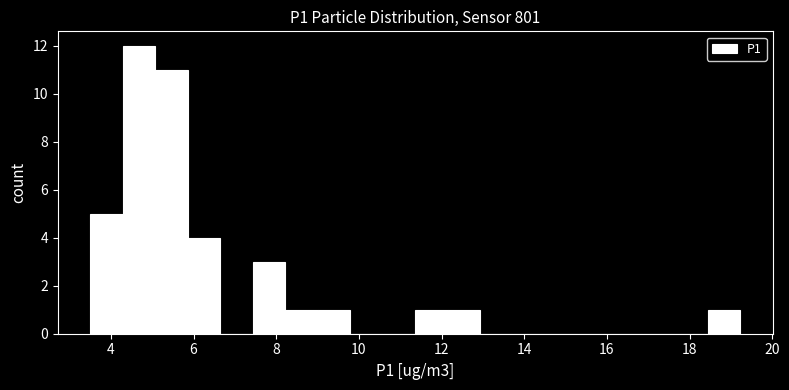

Around what value on the x-axis is the tallest bar? Give the approximate position of its centre, as read against the axis.

4.6